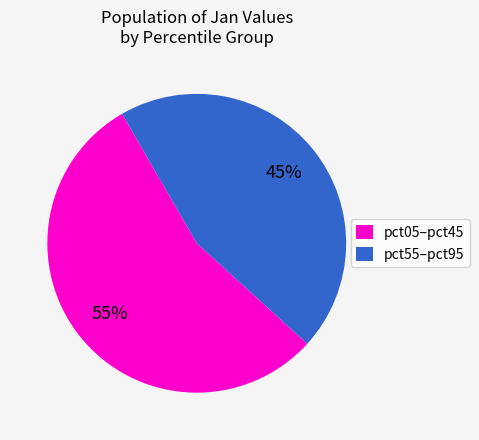

To the nearest percent, what portion does pct55–pct95 represent?

45%